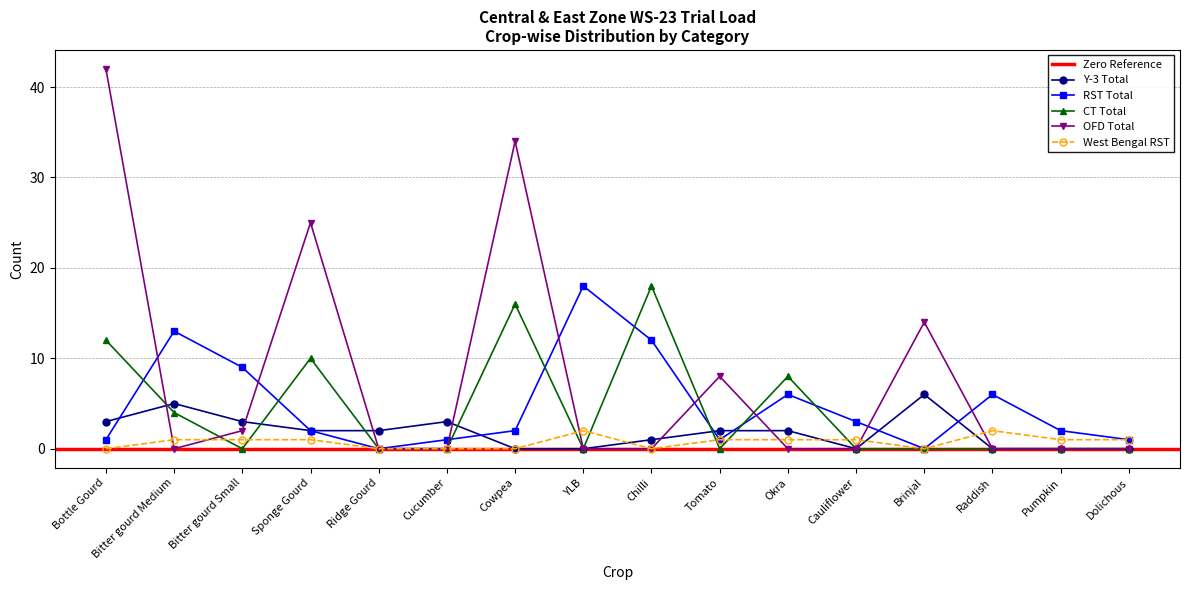

Rank the series at Bitter gourd Medium from highest to lowest value.

RST Total, Y-3 Total, CT Total, West Bengal RST, OFD Total